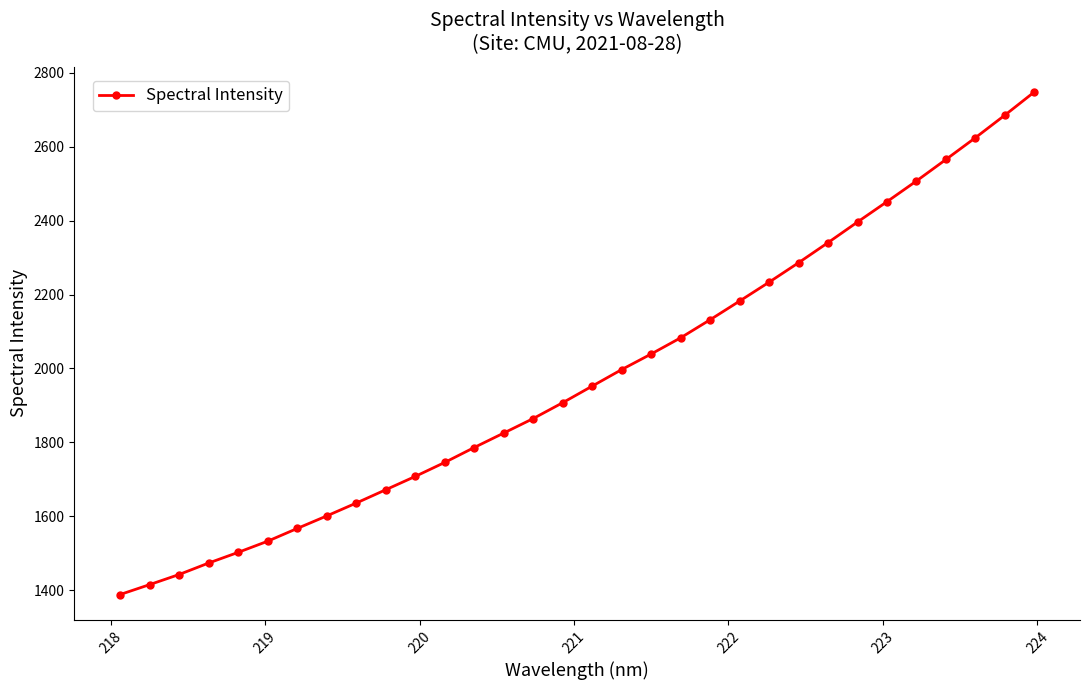

What is the value of the 16th point from the left?

1907.4